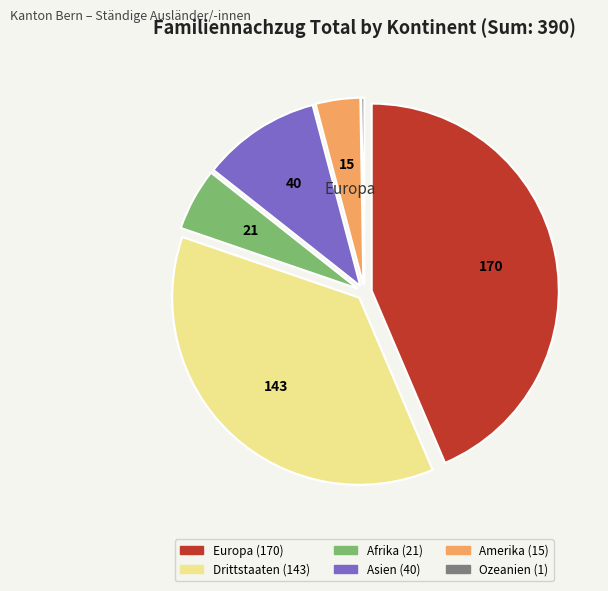

Does any single category account for the majority?

No